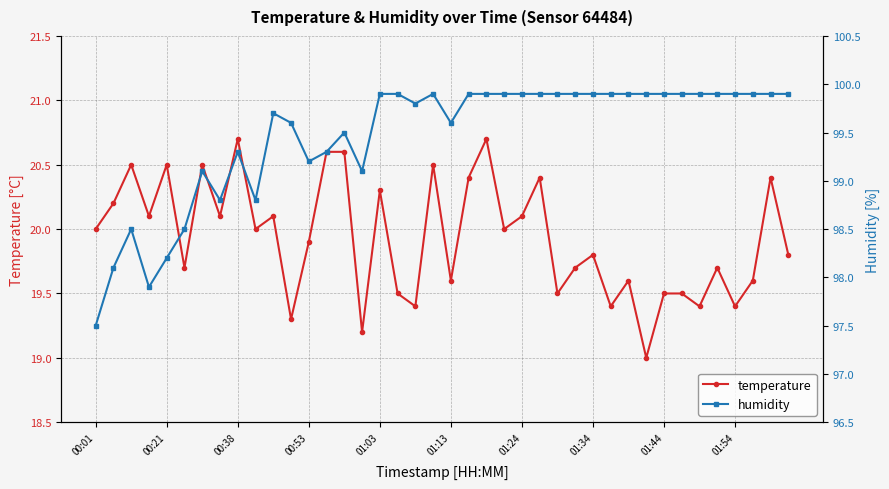

Which series has the largest total across all categories?

humidity